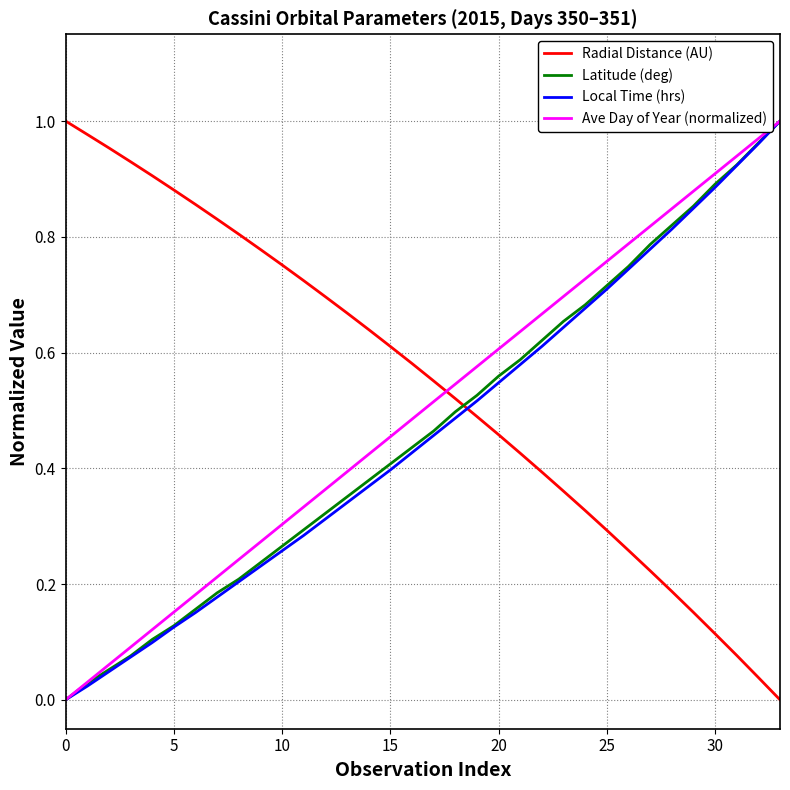

How many times do Latitude (deg) and Radial Distance (AU) cross each other?

1